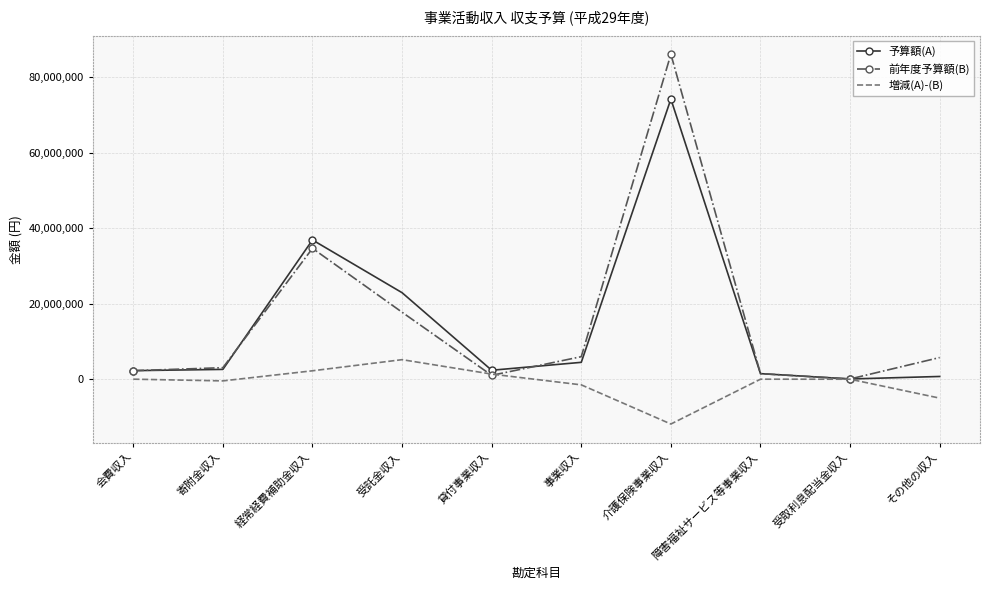

True or false: 増減(A)-(B) has more than 2 points higher than both neighbors.

False